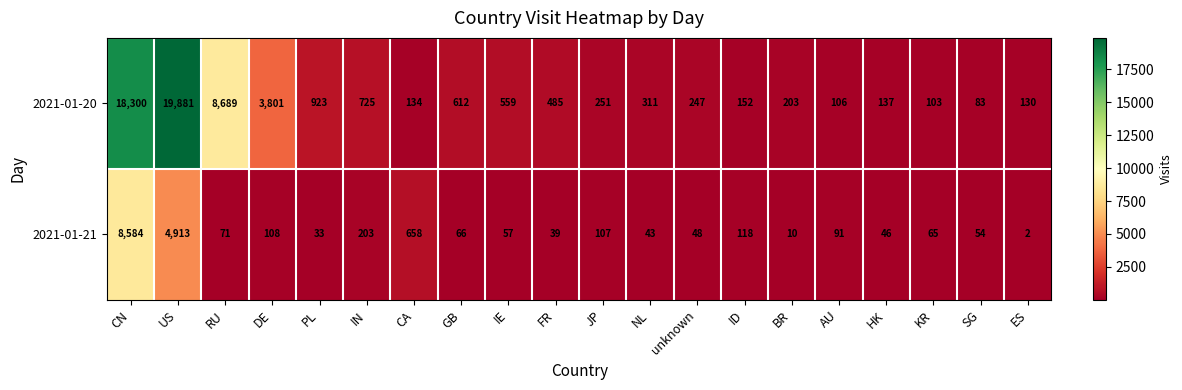

Which series has the widest spread of values?

2021-01-20